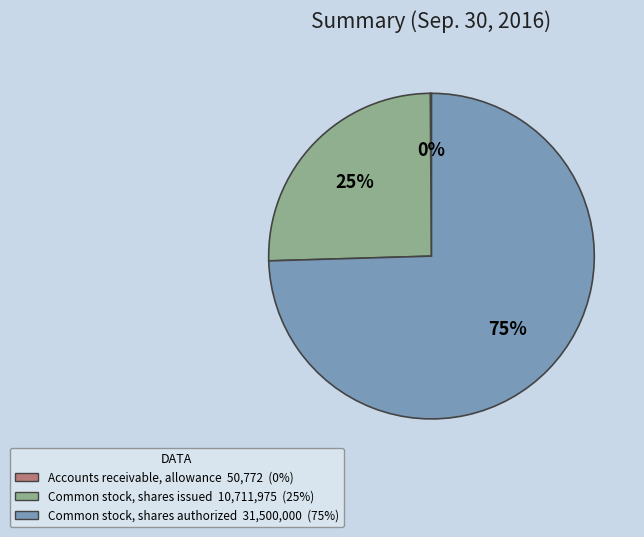

Between Common stock, shares issued and Common stock, shares authorized, which is larger?

Common stock, shares authorized